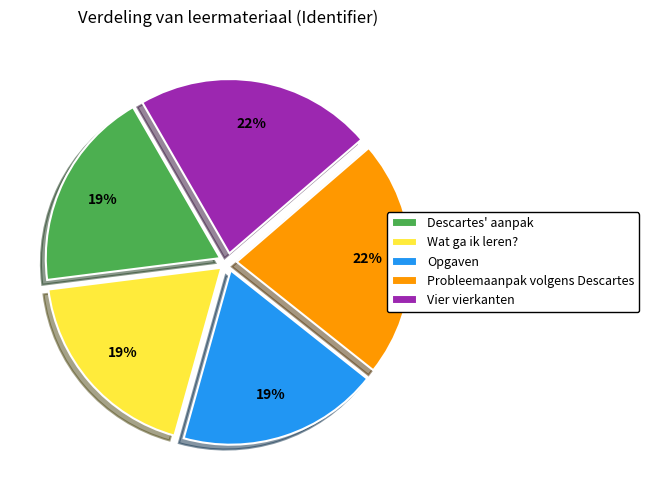

Does Wat ga ik leren? account for over 50% of the chart?

No